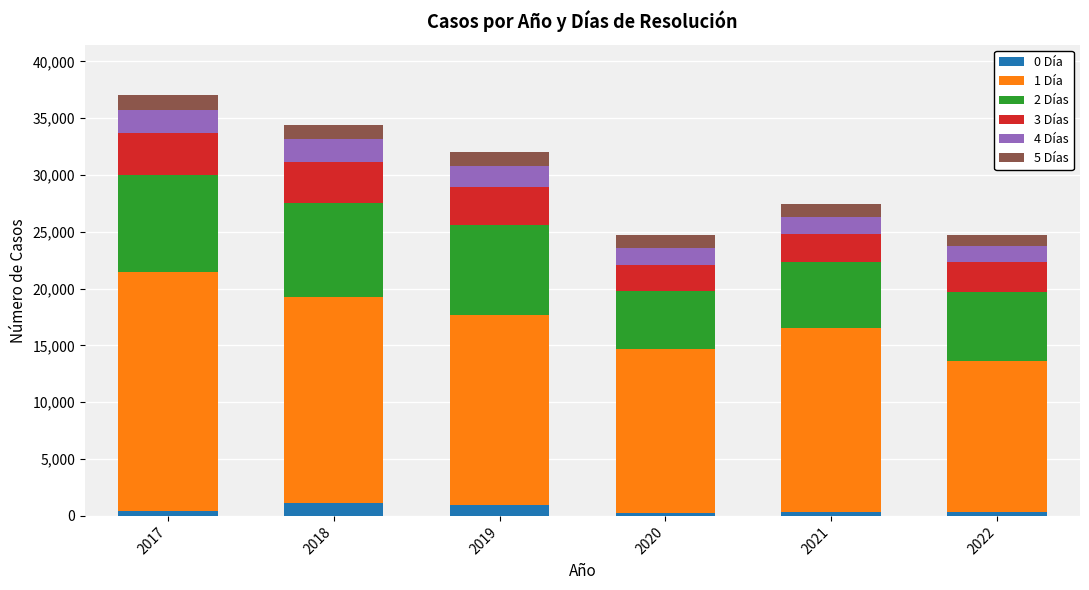

At which category is the sum across all series the highest?

2017